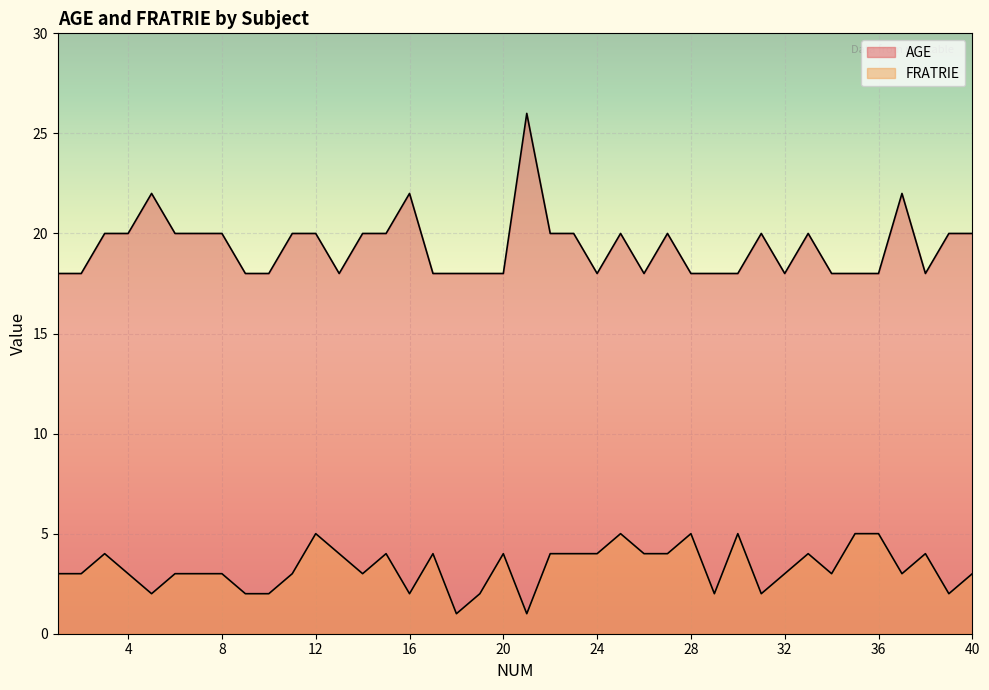

How many values in the FRATRIE series exceed 3?

18